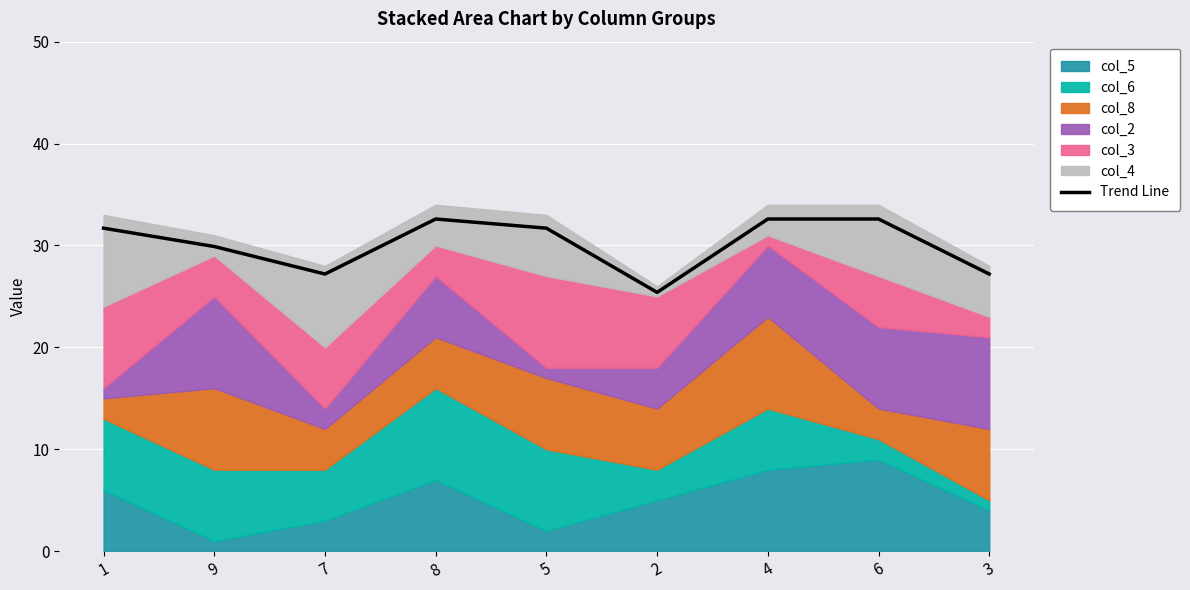

At which label does the data first exceed 31?

1